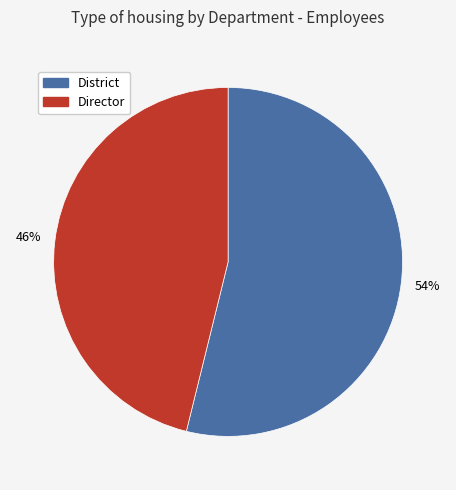

What is the smallest slice in the pie chart?

Director